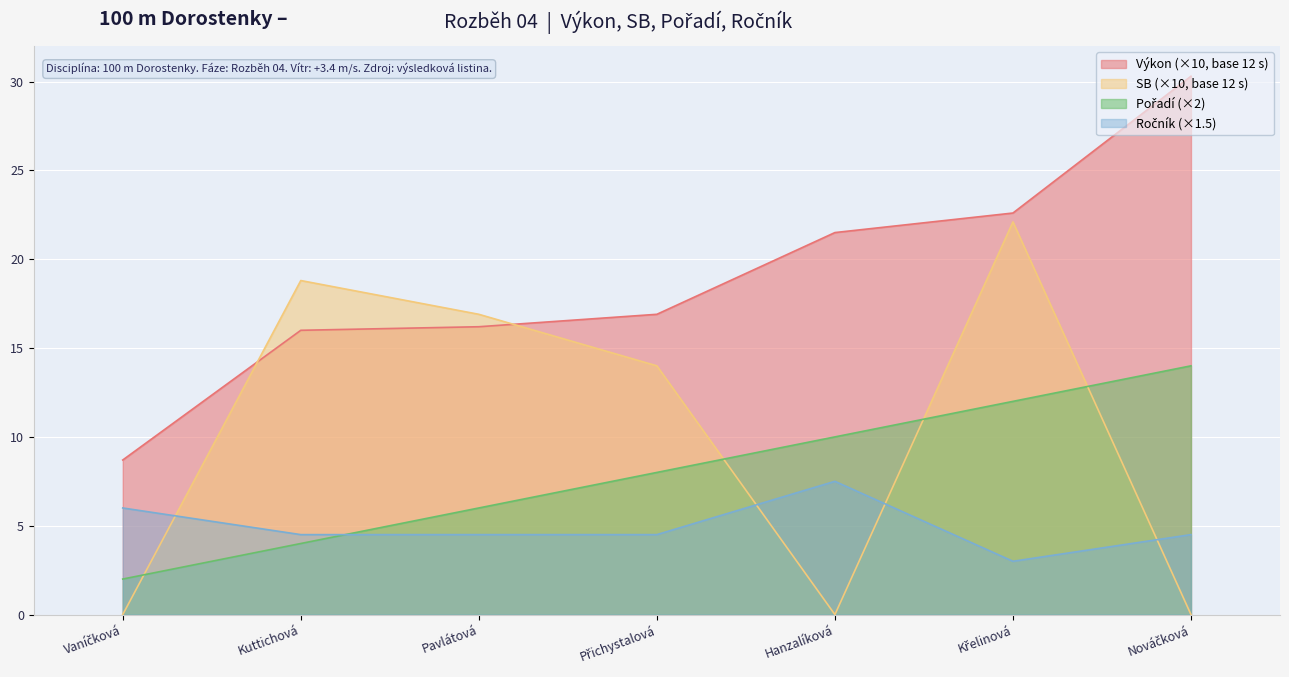

The SB (×10, base 12 s) series shows 33.1 at Kuttichová. True or false?

False